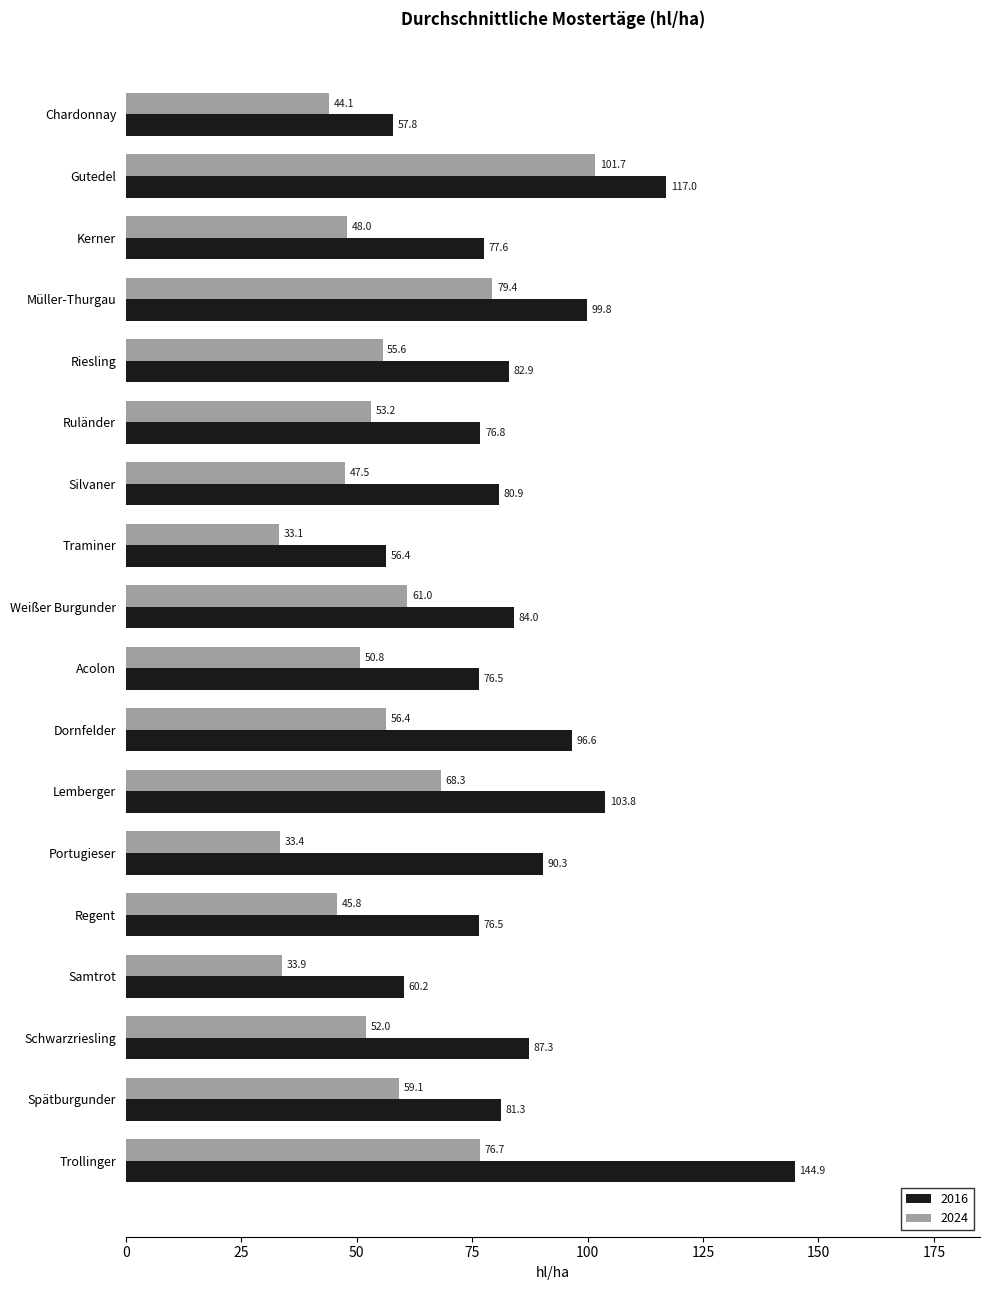

What is the difference between the 2016 values at Ruländer and Riesling?

6.1